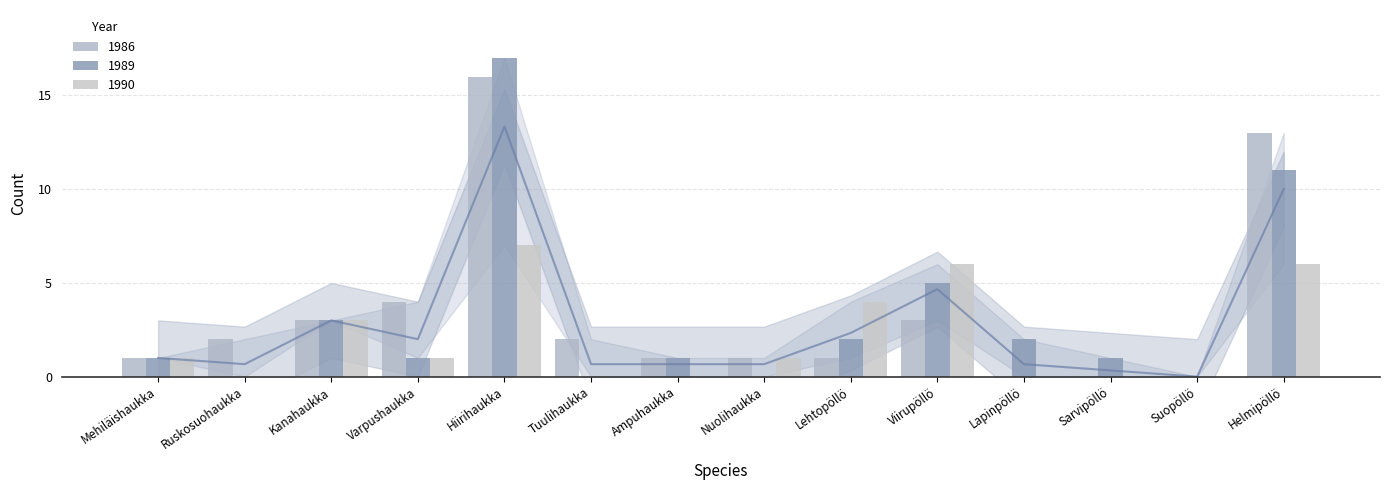

Reading left to right, what are all the values shown in this chart?

1986: 1	2	3	4	16	2	1	1	1	3	0	0	0	13
1989: 1	0	3	1	17	0	1	0	2	5	2	1	0	11
1990: 1	0	3	1	7	0	0	1	4	6	0	0	0	6